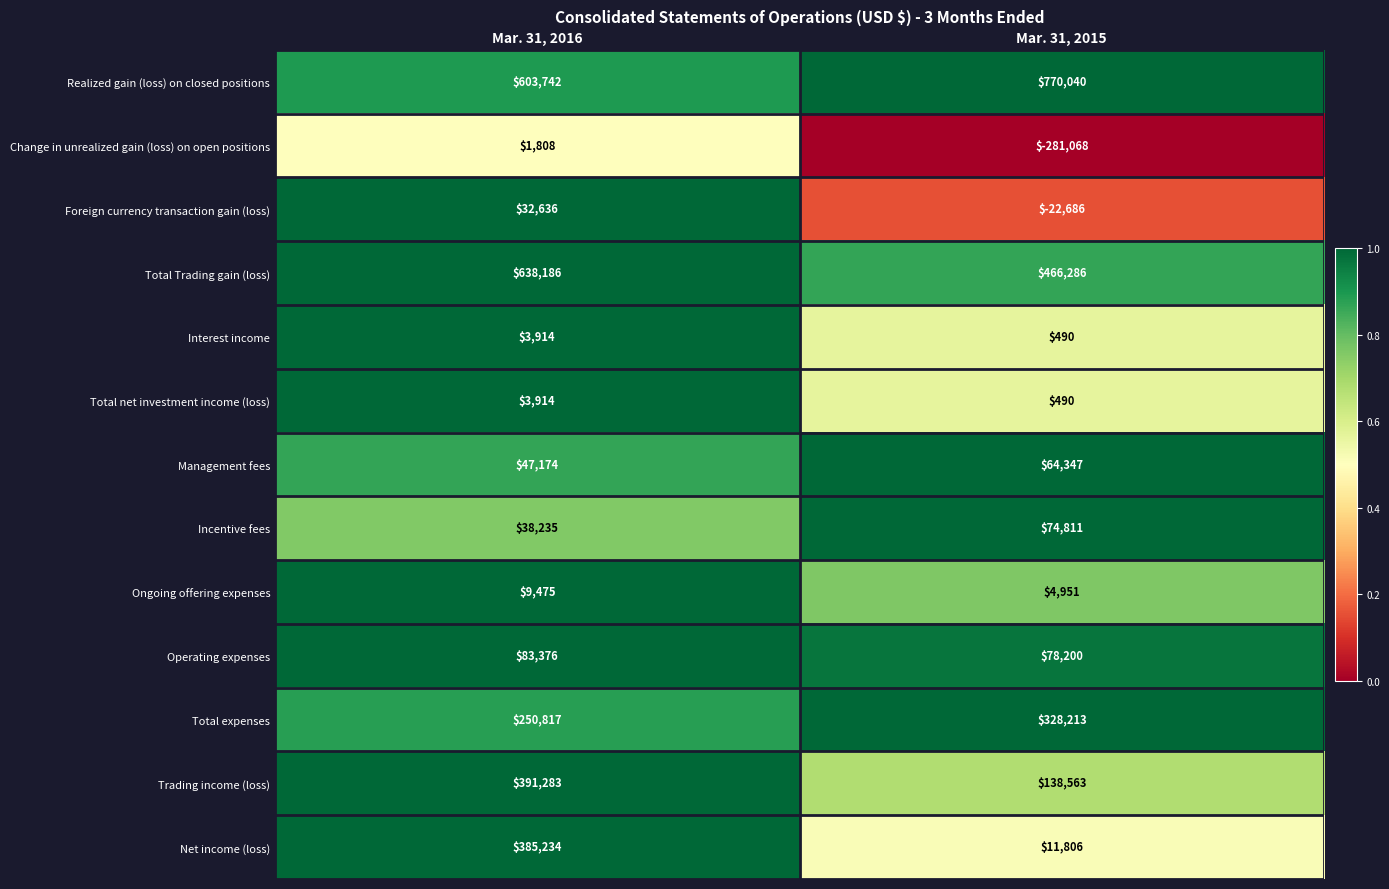

What is the average value of the Interest income series?

2202